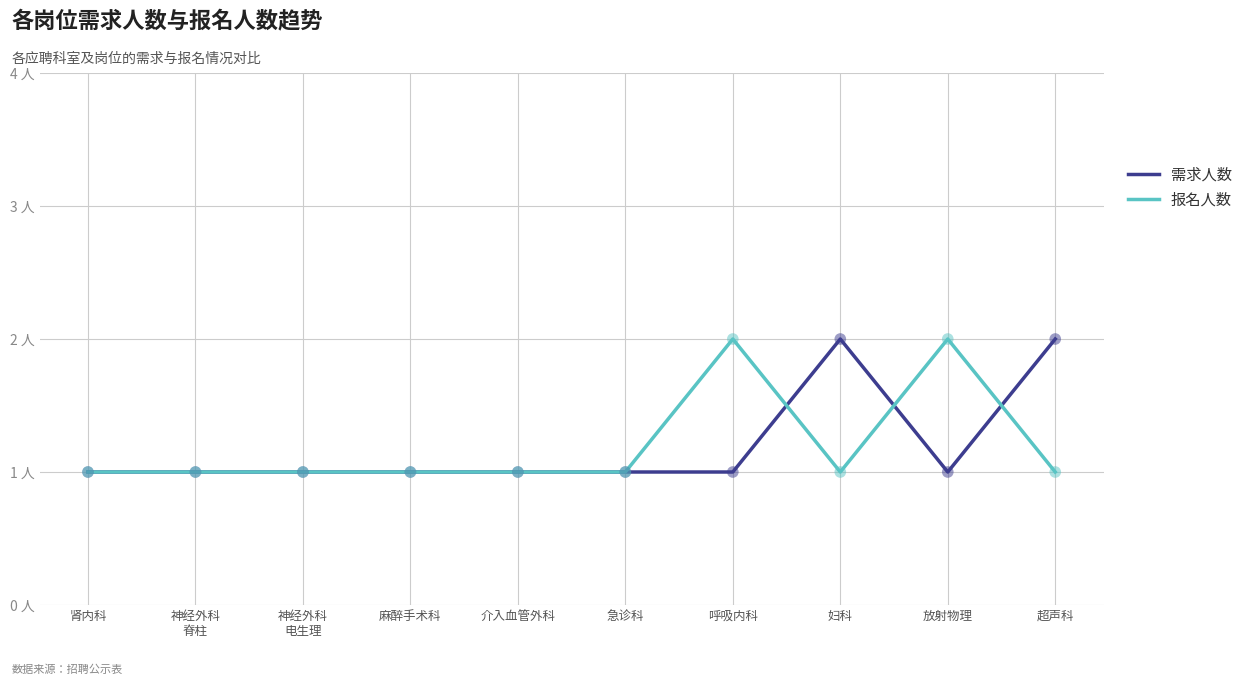

What are all the series names shown in the legend?

需求人数, 报名人数